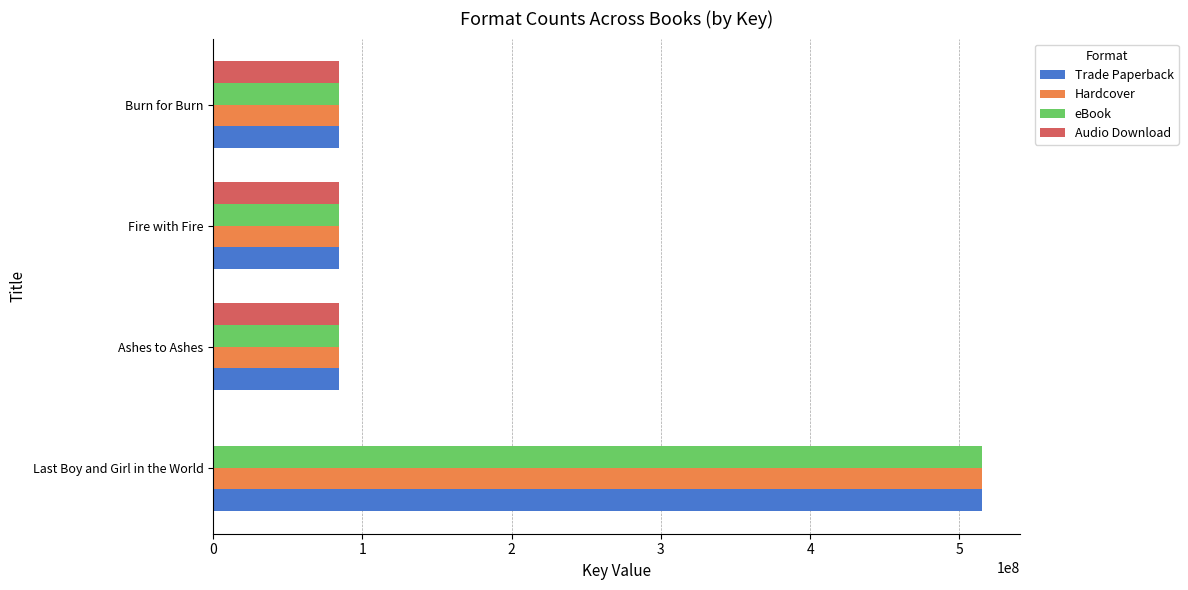

Count the number of categories in the chart.

4